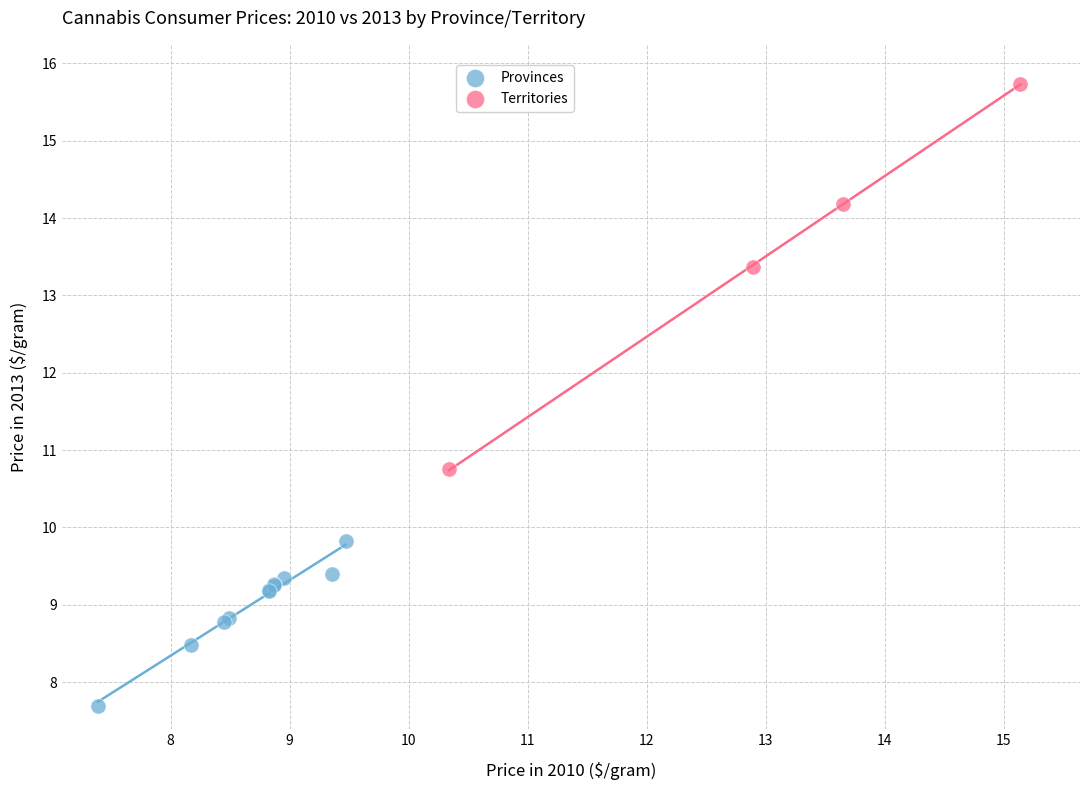

Which series contains the highest Y value?

Territories